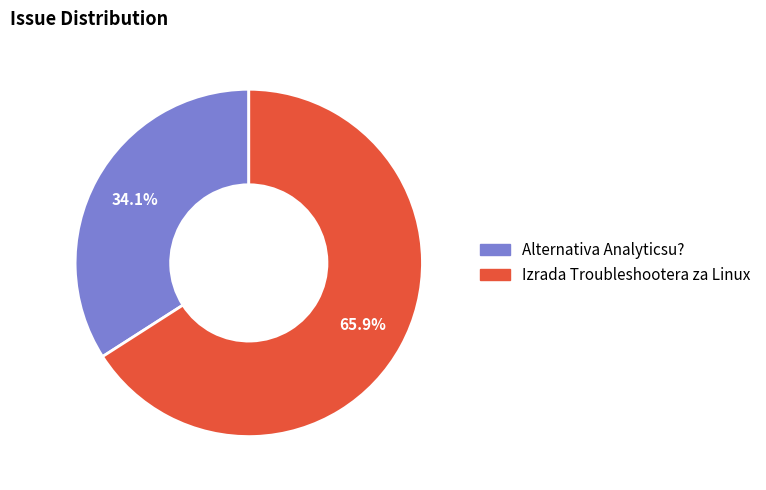

What percentage is the Izrada Troubleshootera za Linux slice, to the nearest percent?

66%